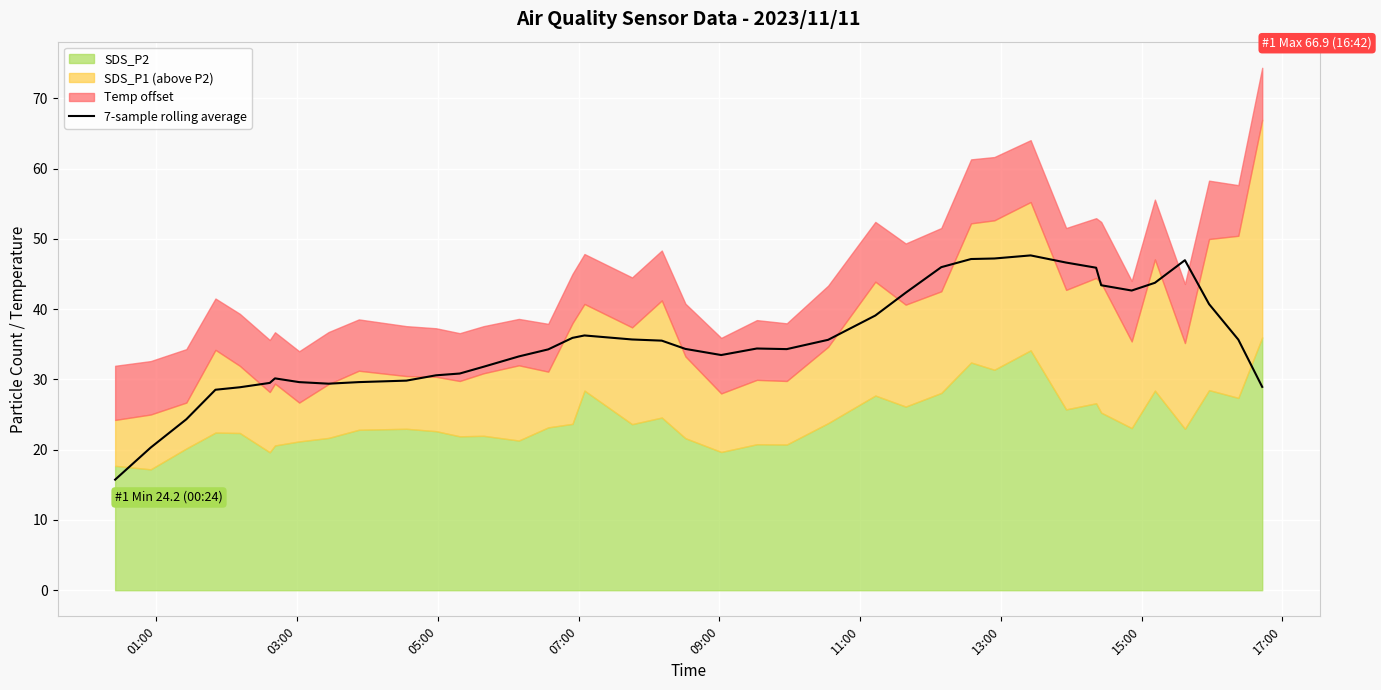

What is the maximum value for 7-sample rolling average?

47.6